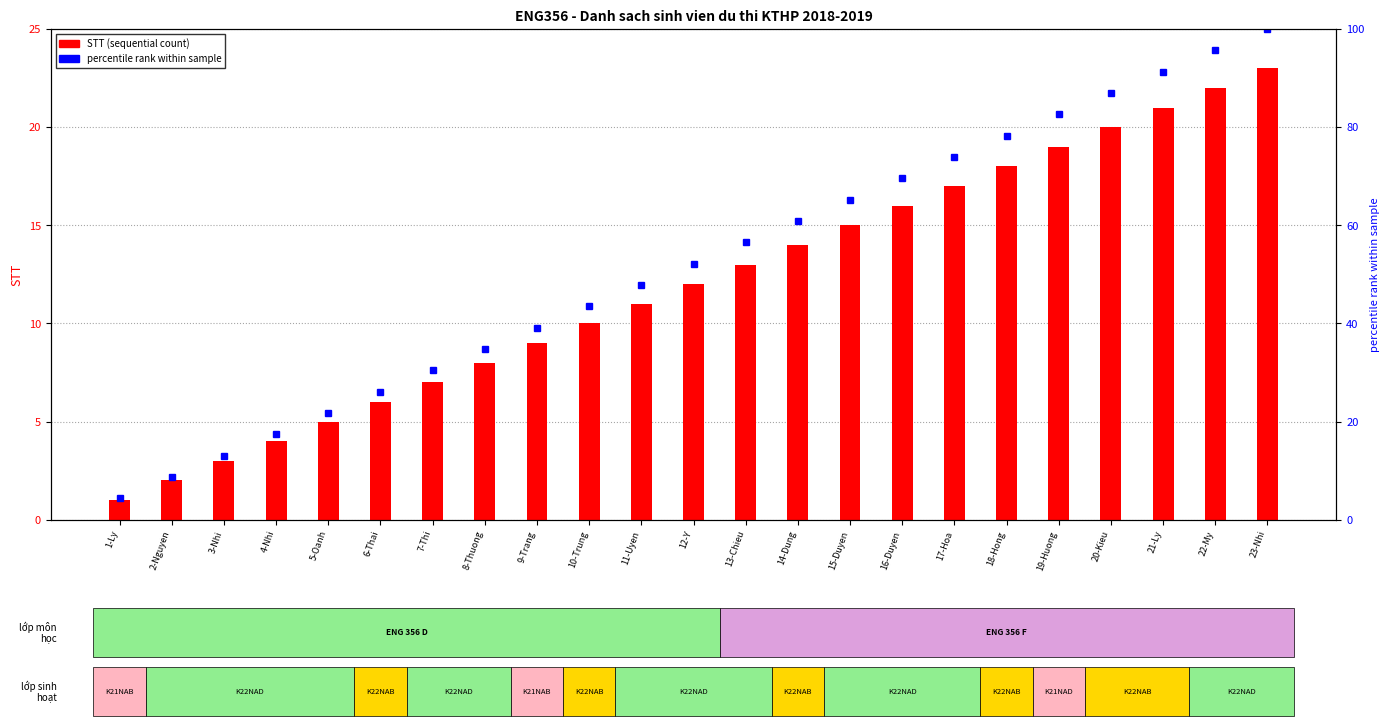

How many groups of bars are there?

23